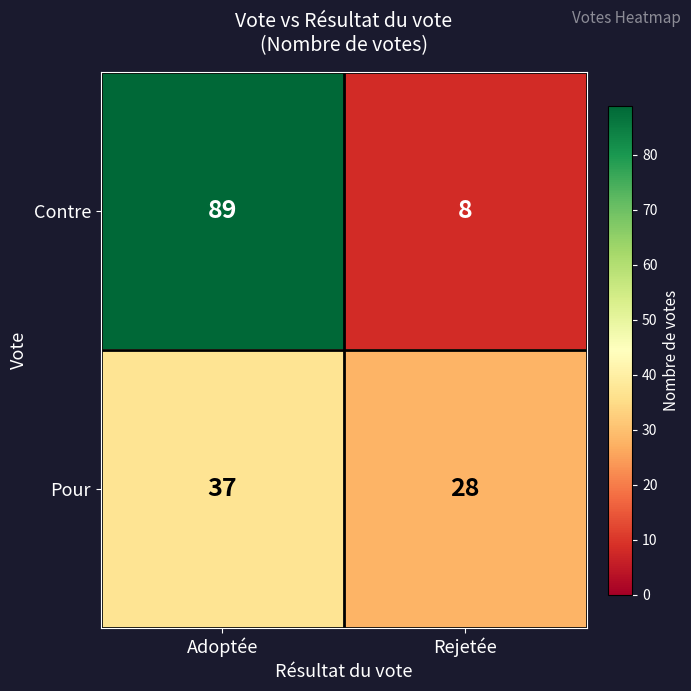

How many data points does each series have?

2